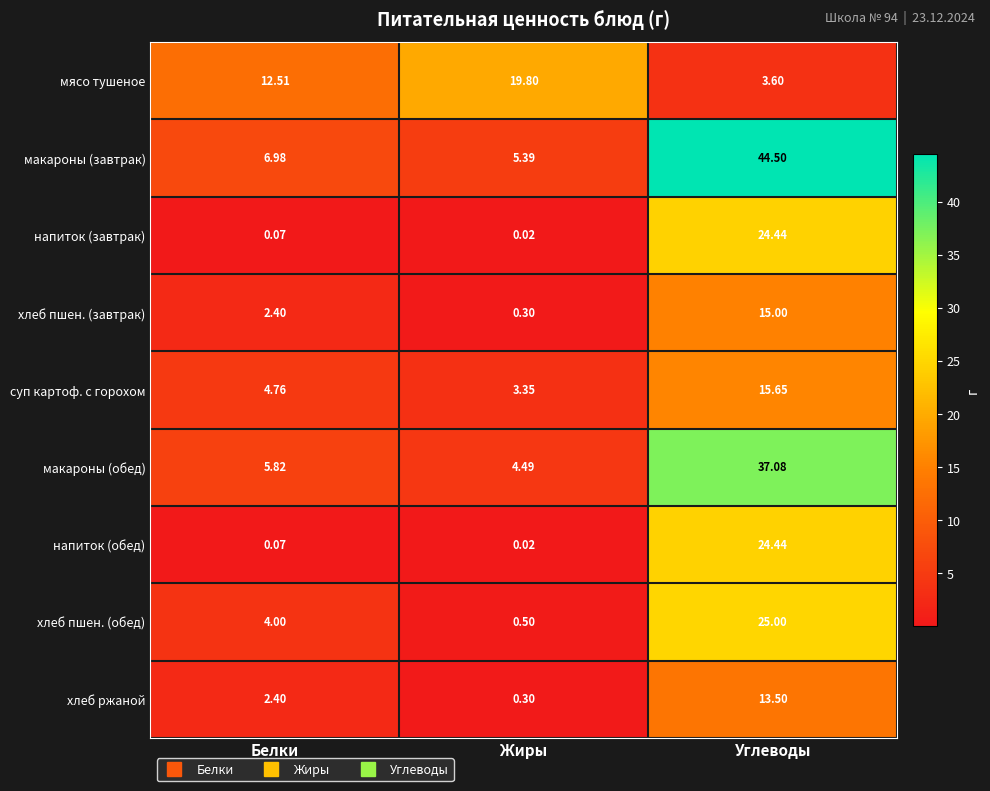

Which series has the largest total across all categories?

макароны (завтрак)